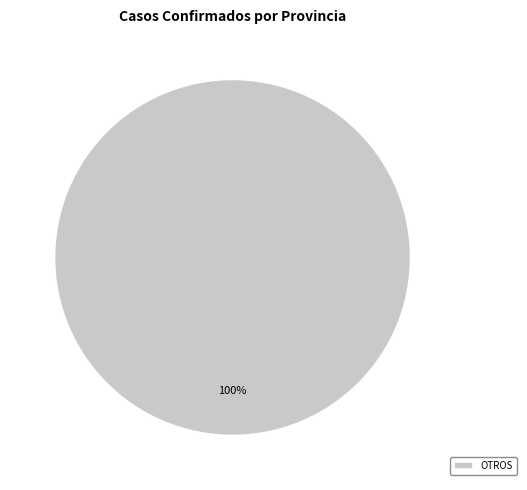

Rank the categories by value from lowest to highest.

OTROS